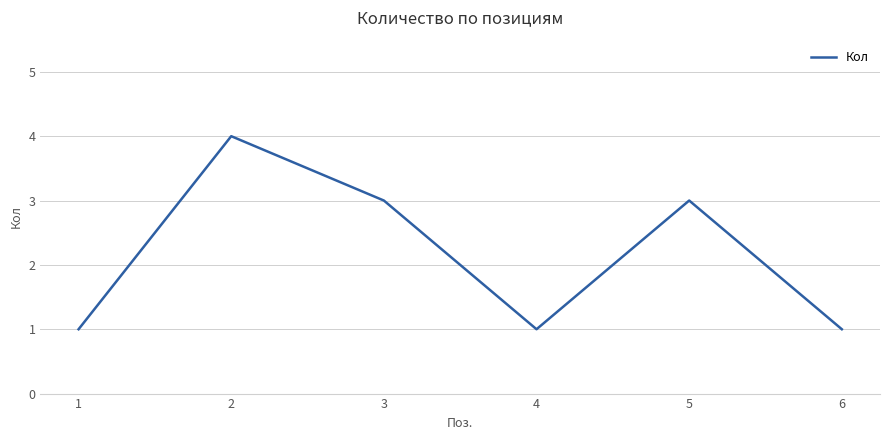

What is the difference between the maximum and second lowest values?

3